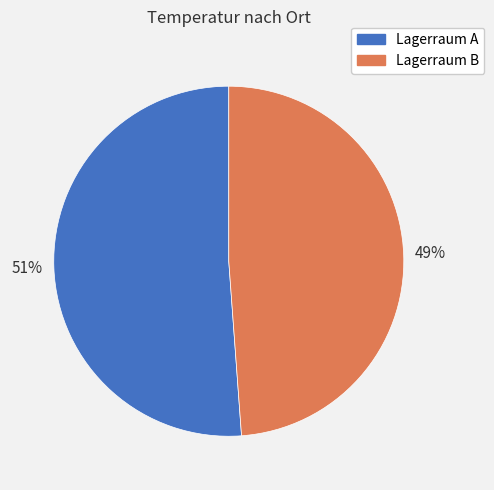

Do Lagerraum B and Lagerraum A together represent more than half of the pie?

Yes